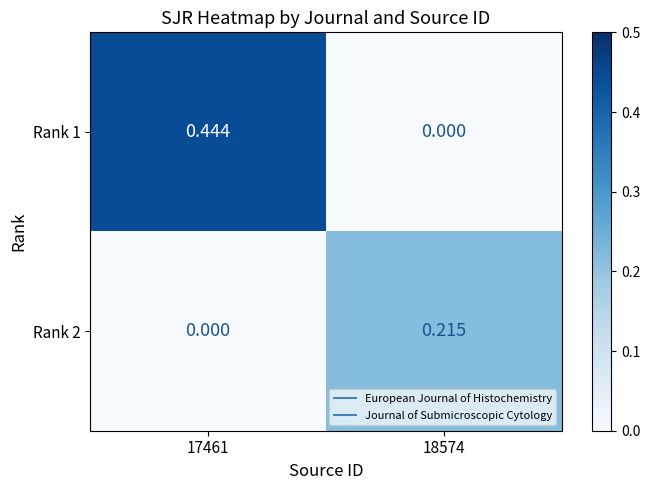

Is the value of Rank 2 at 18574 greater than the value of Rank 1 at 18574?

Yes